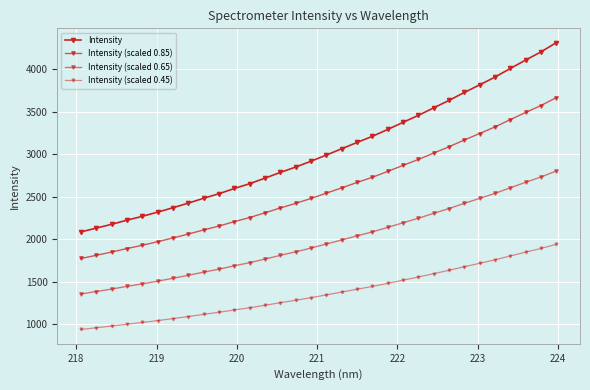

Is this an area chart (filled region under the line)?

No